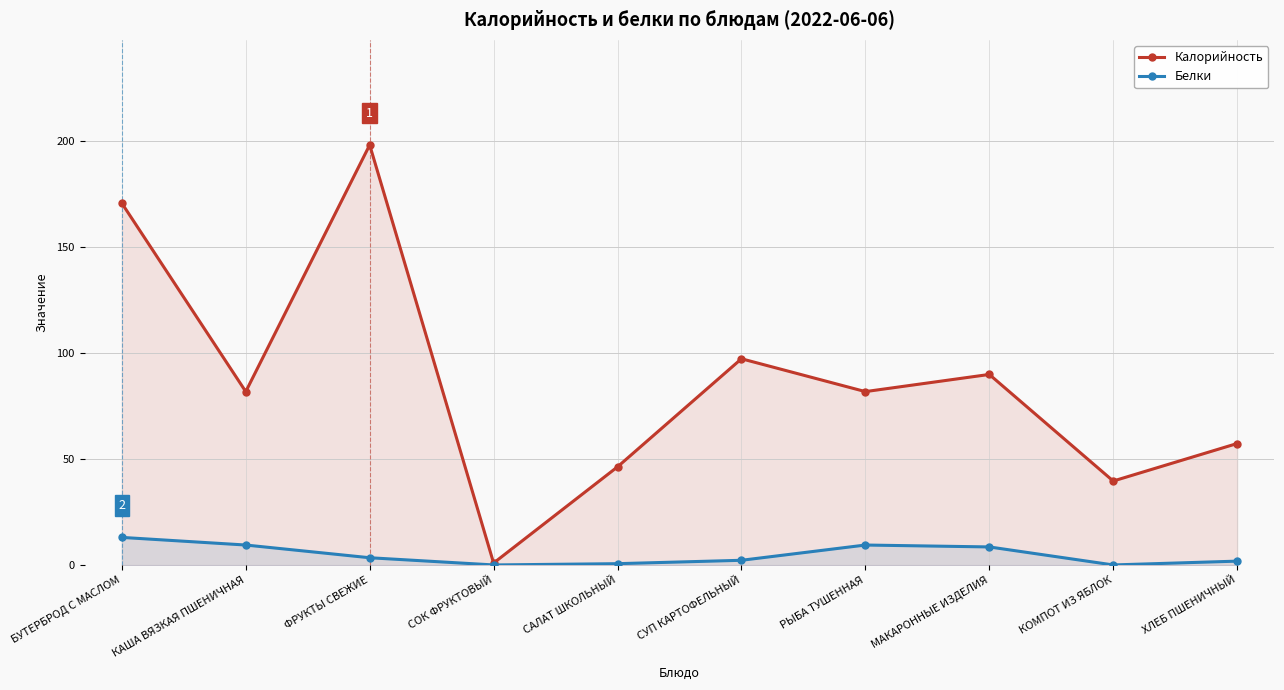

Rank the series by their maximum value, from highest to lowest.

Калорийность, Белки